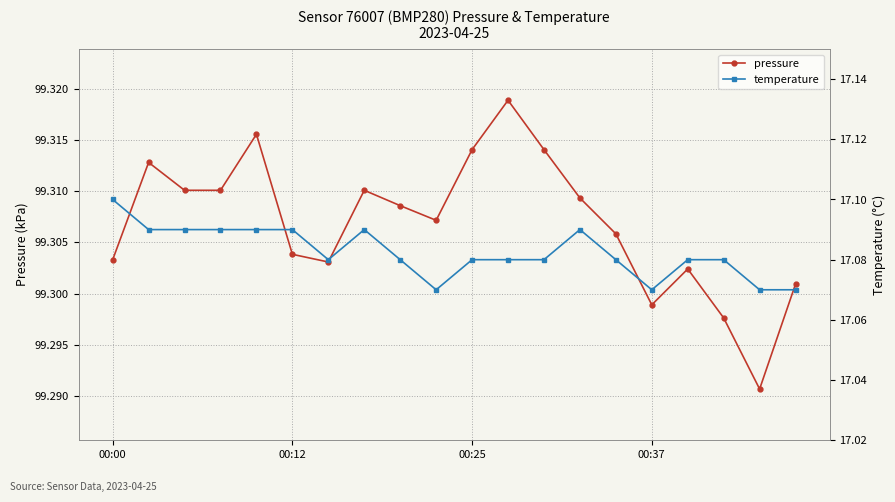

At which category does pressure reach its first local valley?

6